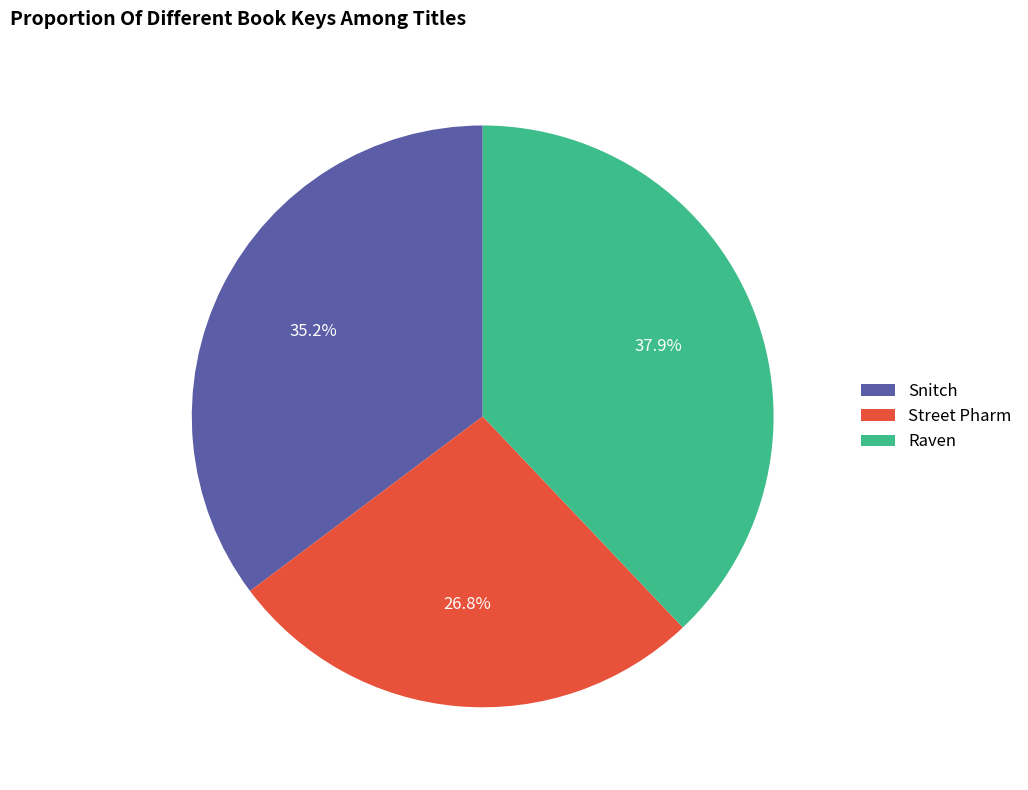

Does Street Pharm account for over 50% of the chart?

No